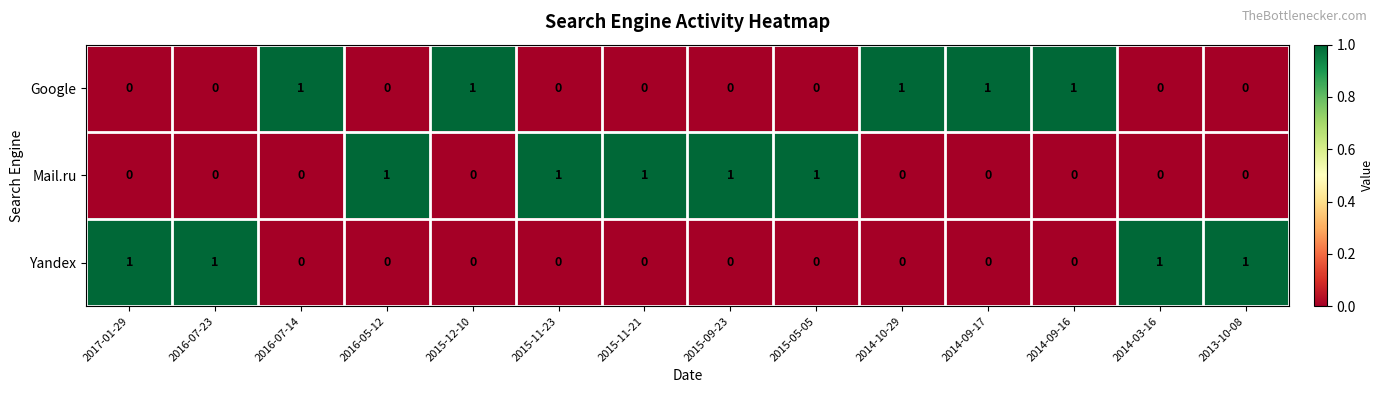

How many Google values are between 0 and 1?

14